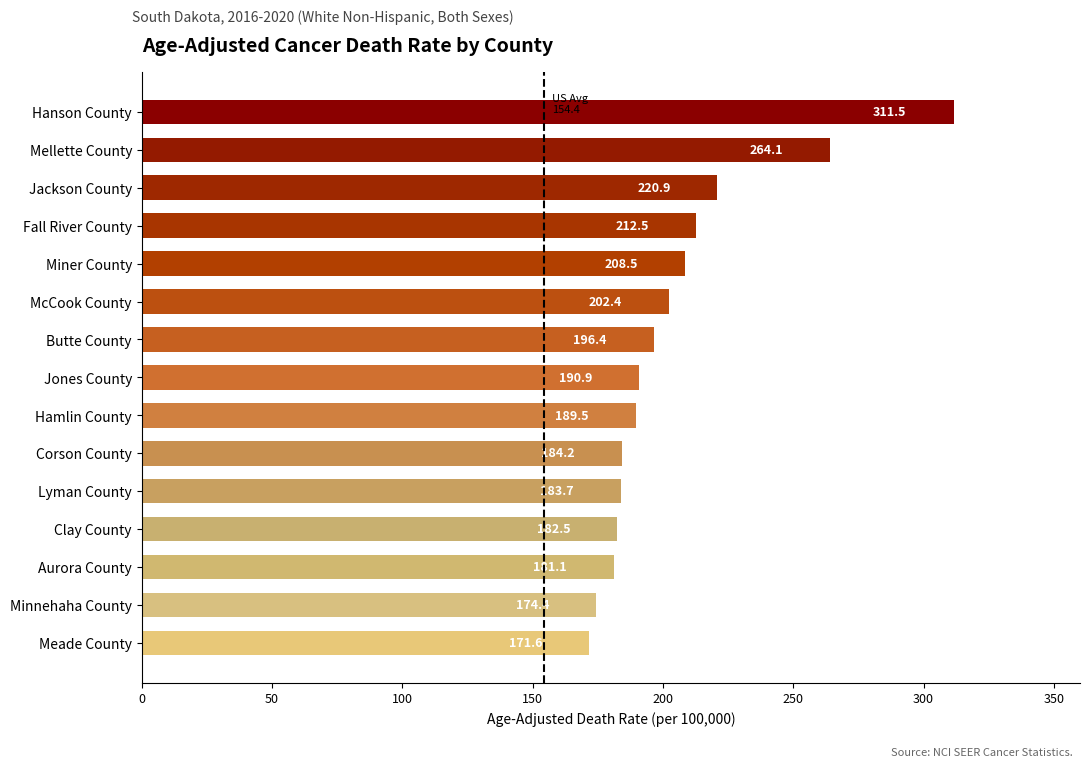

Count the number of categories in the chart.

15